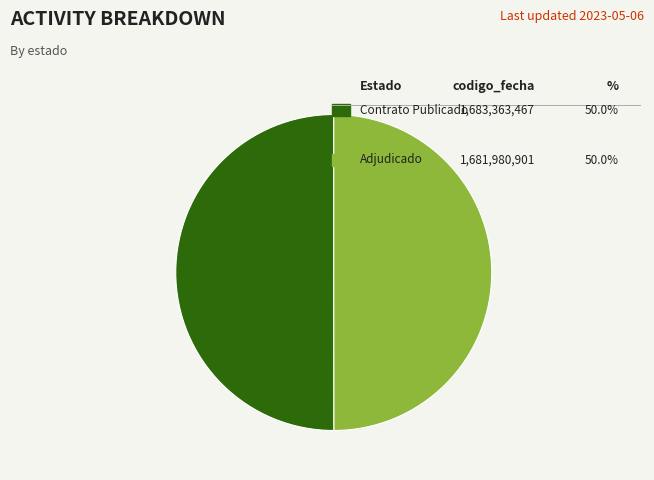

How many segments does this pie chart have?

2